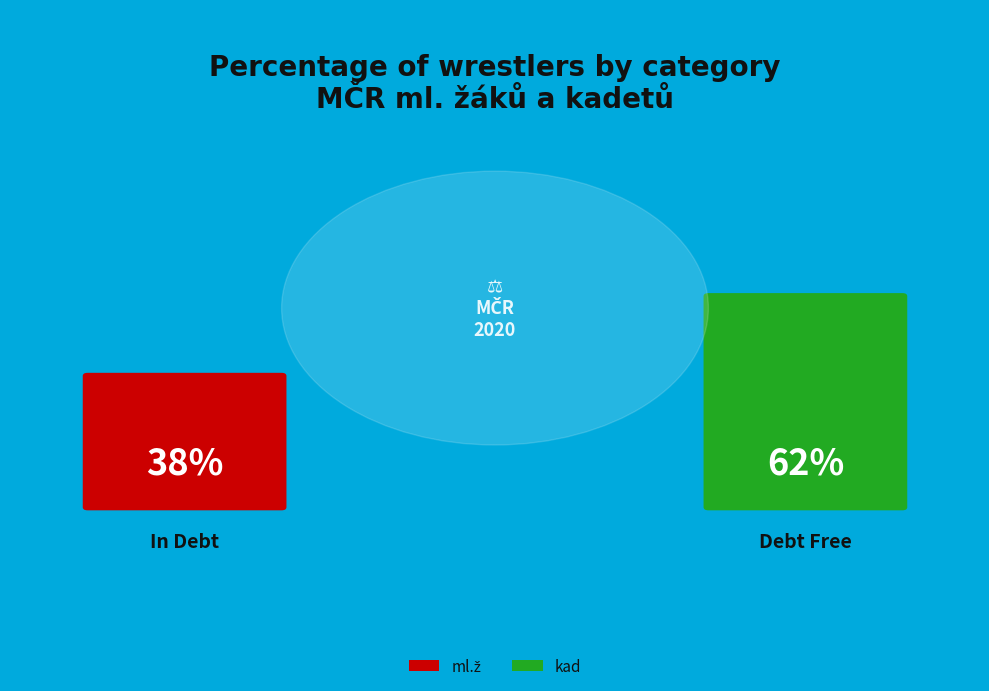

To the nearest percent, what portion does ml.ž represent?

38%